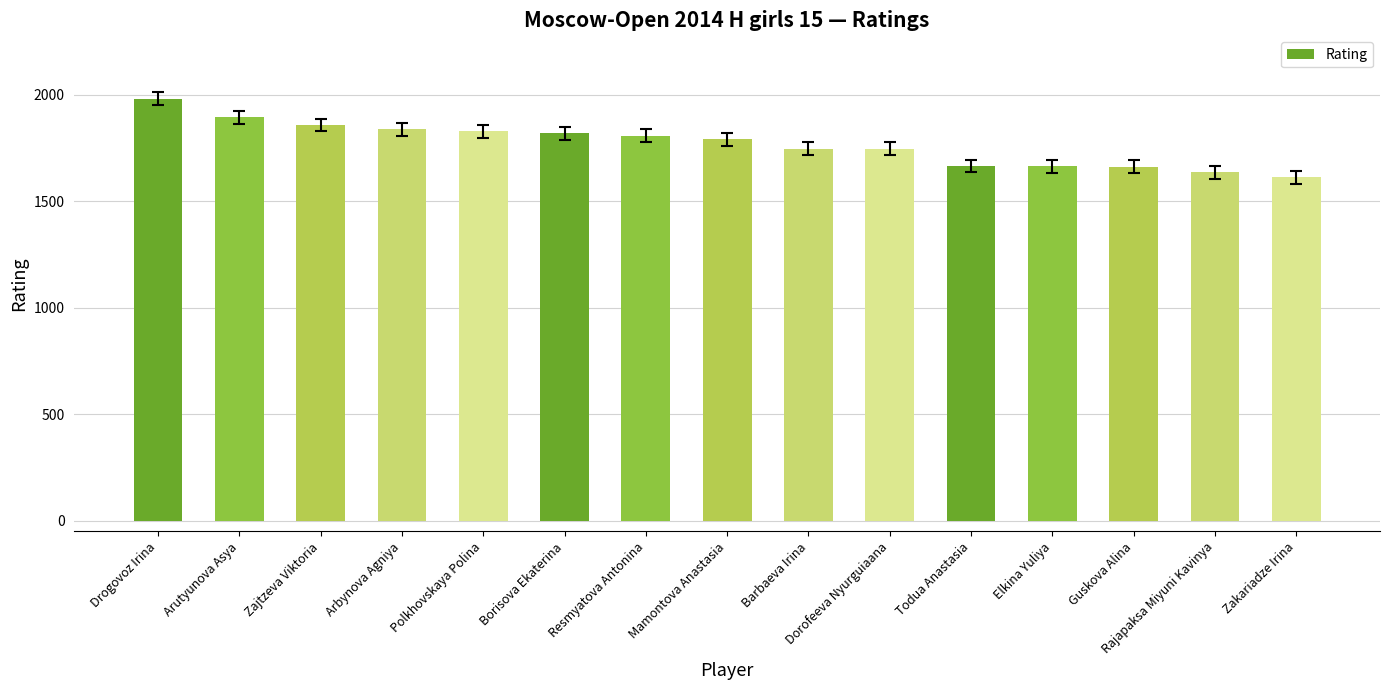

Which has a higher value, Elkina Yuliya or Dorofeeva Nyurguiaana?

Dorofeeva Nyurguiaana